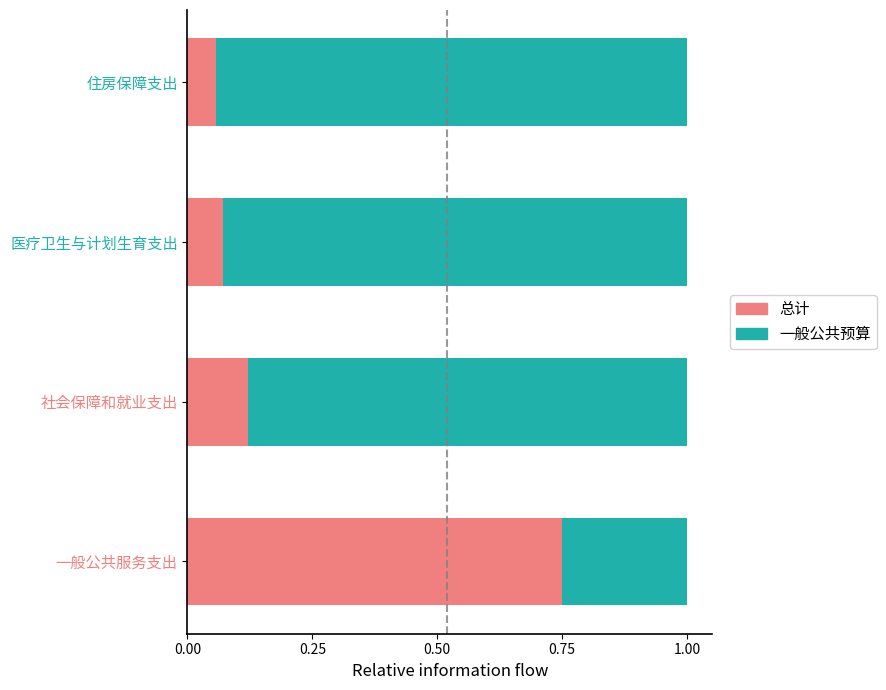

What is the total value across all series at 一般公共服务支出?

1.0